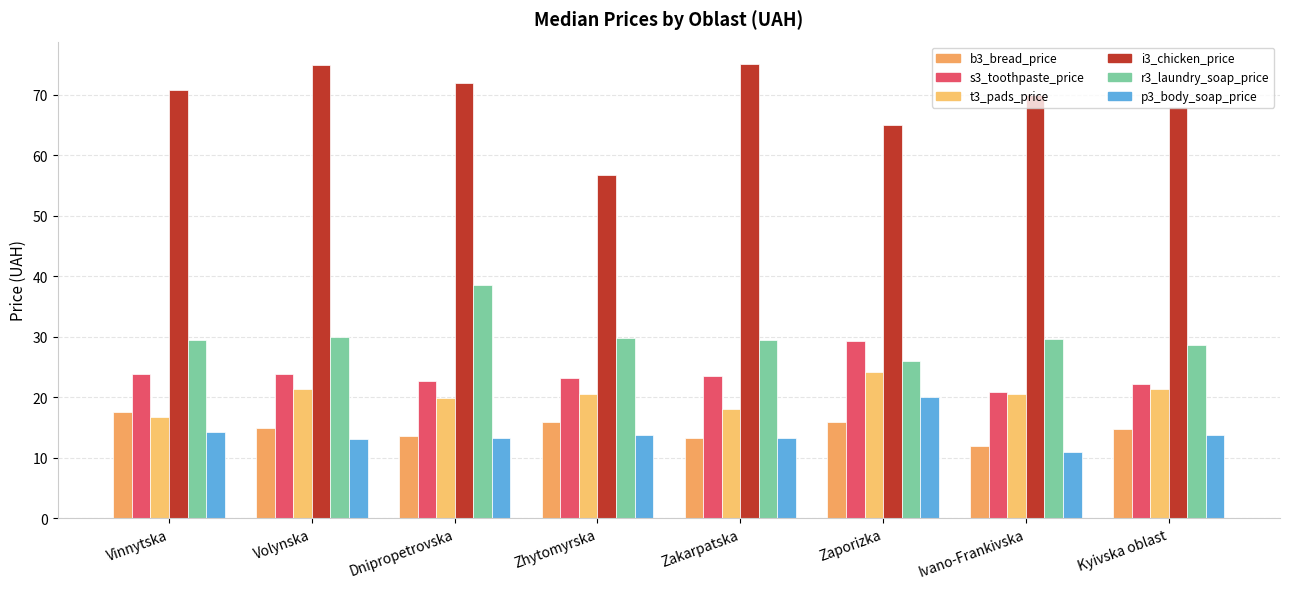

How many bars are there in each group?

6